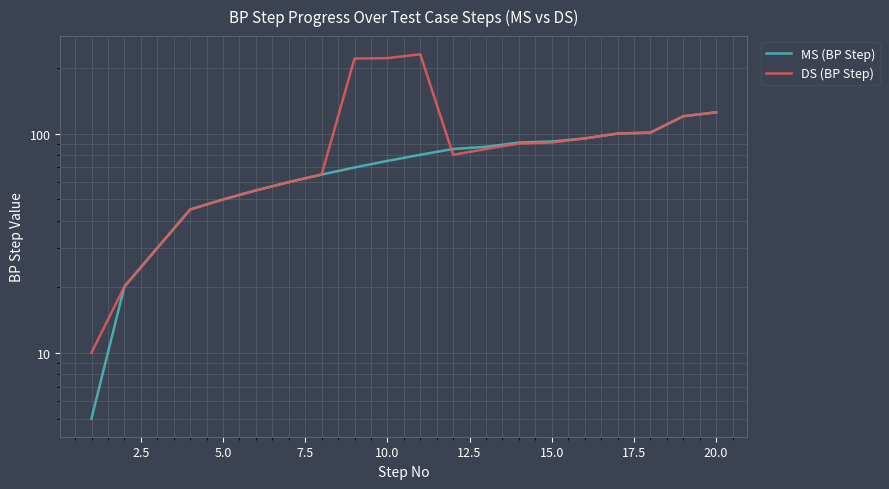

List the series in order of their overall mean, lowest first.

MS (BP Step), DS (BP Step)